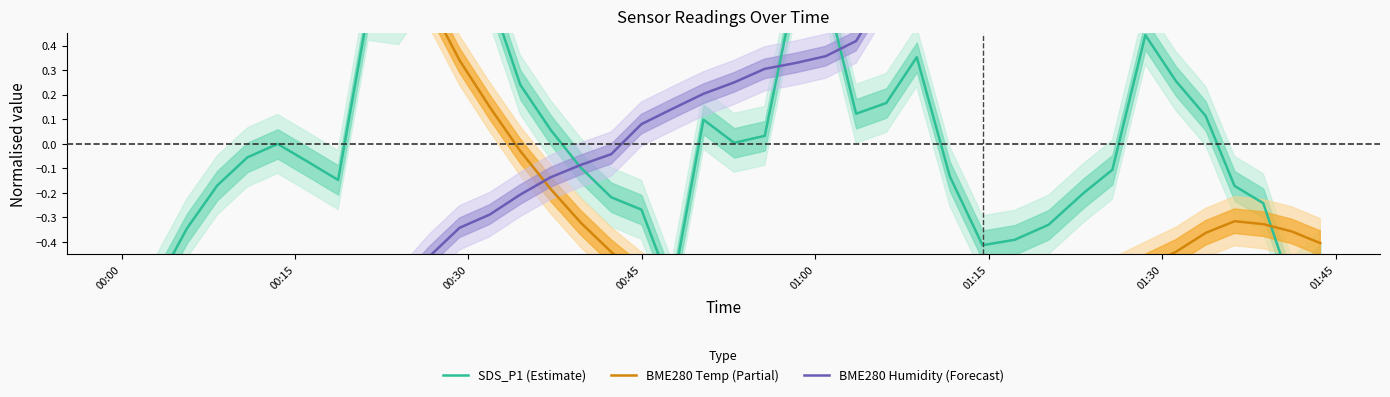

How many values in BME280 Humidity (Forecast) are above zero?

23